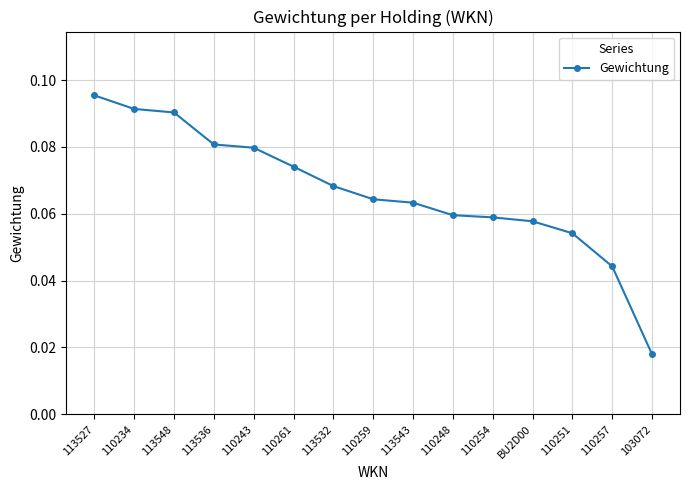

True or false: there are more than 1 points higher than both neighbors.

False